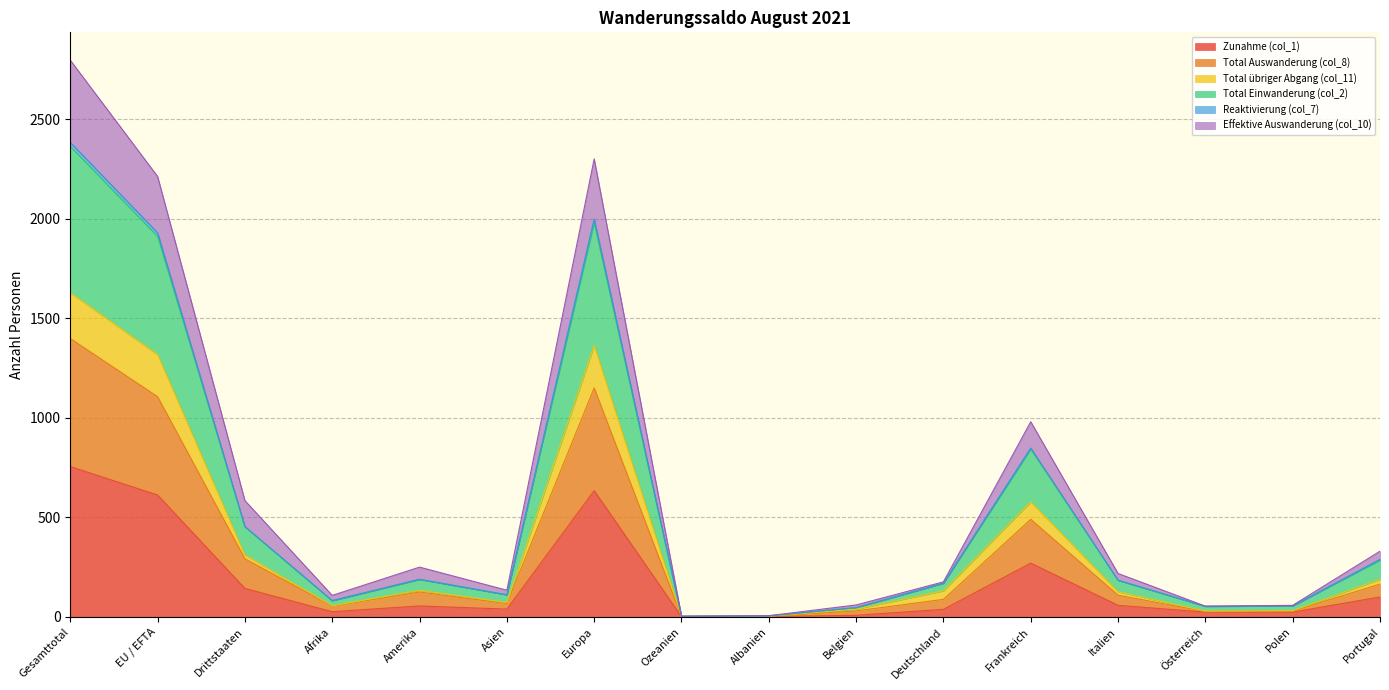

The value of Zunahme (col_1) at Drittstaaten is 243. True or false?

False